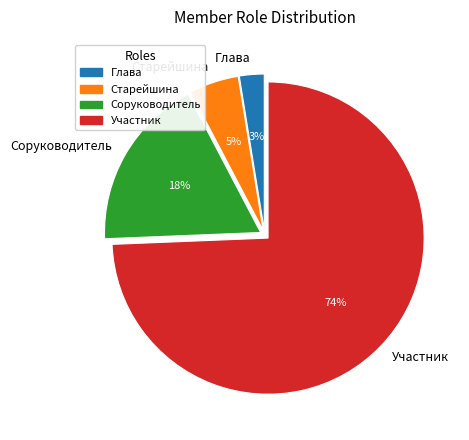

What percentage is the Соруководитель slice, to the nearest percent?

18%